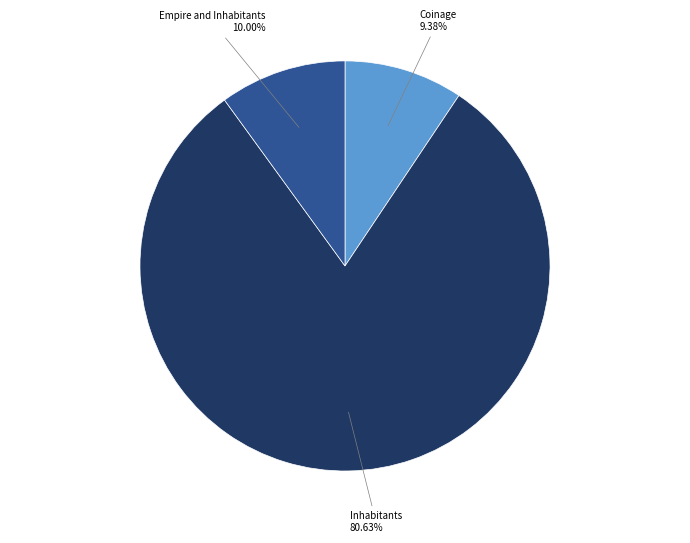

Which slice is the smallest?

Coinage